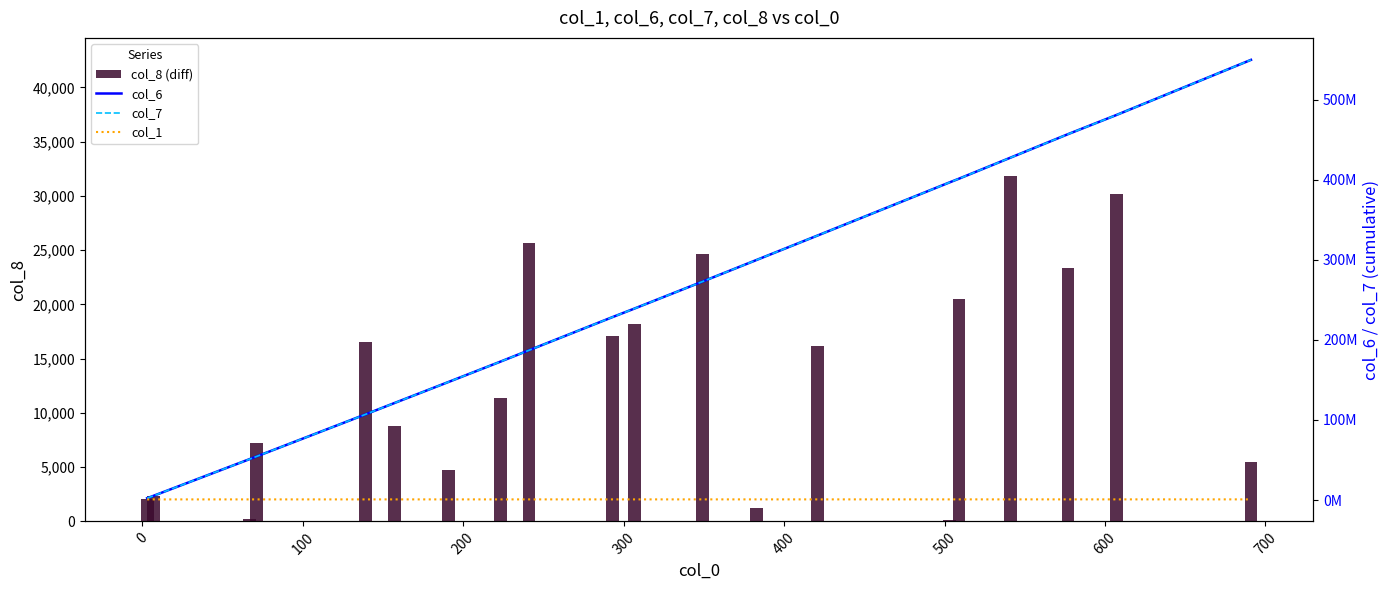

What is the difference between the maximum and minimum values in the col_1 series?

43988